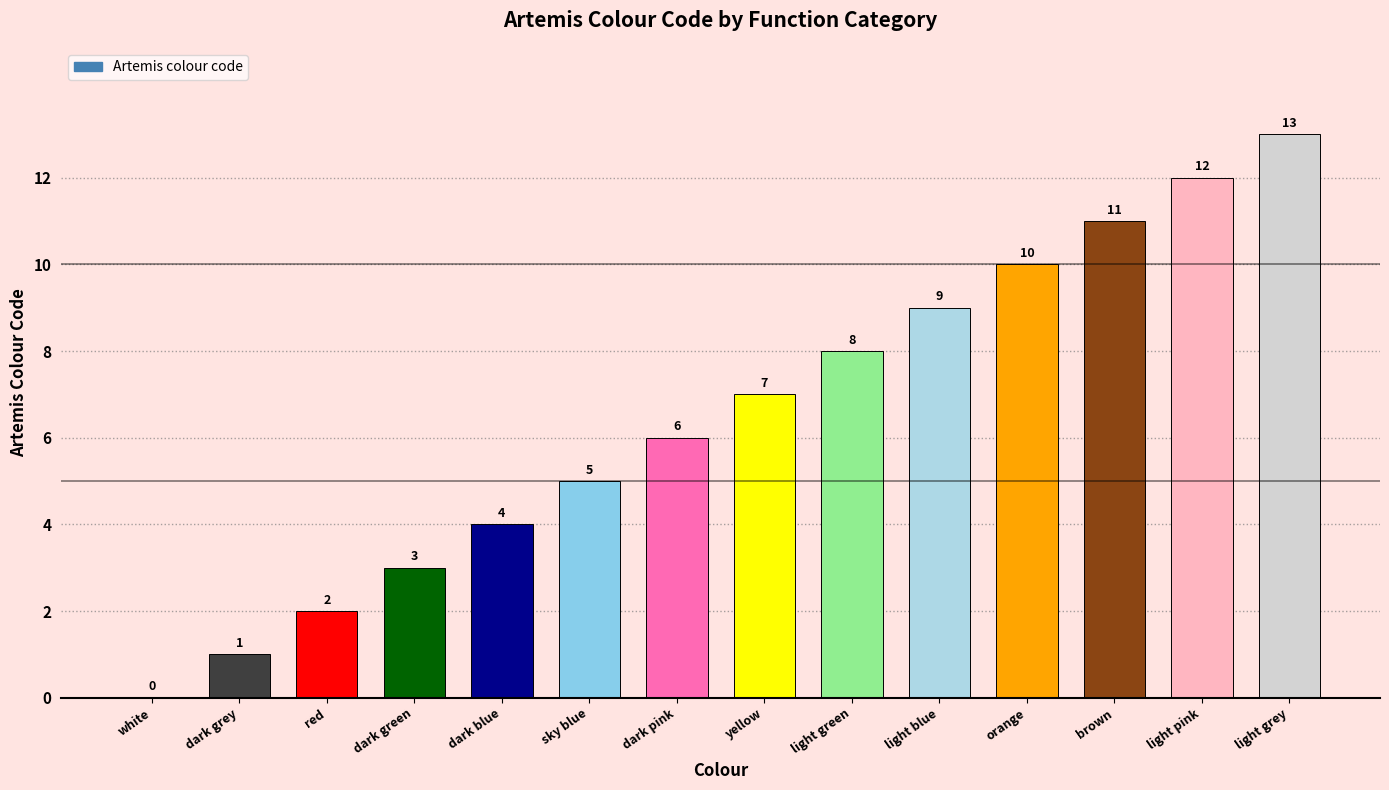

What is the greatest value displayed?

13